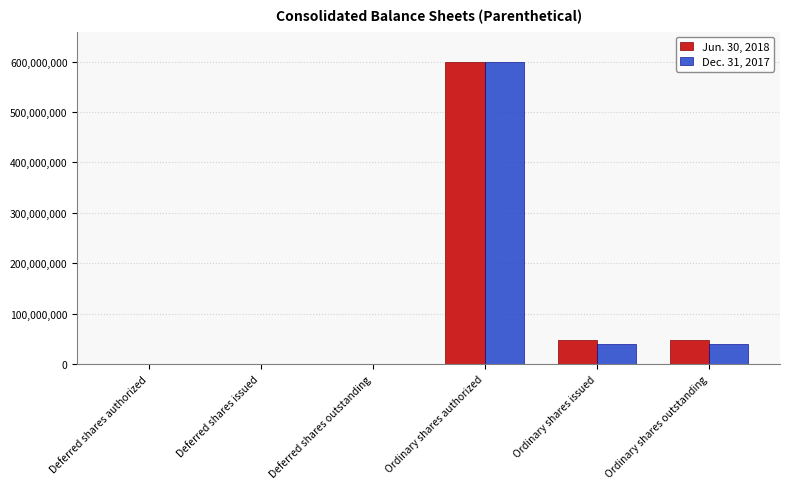

At which category does the chart reach its peak across all series?

Ordinary shares authorized